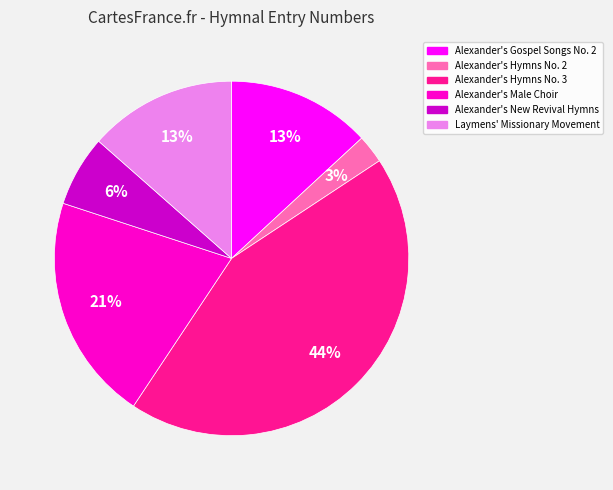

To the nearest percent, what percentage of the pie is Alexander's Male Choir?

21%